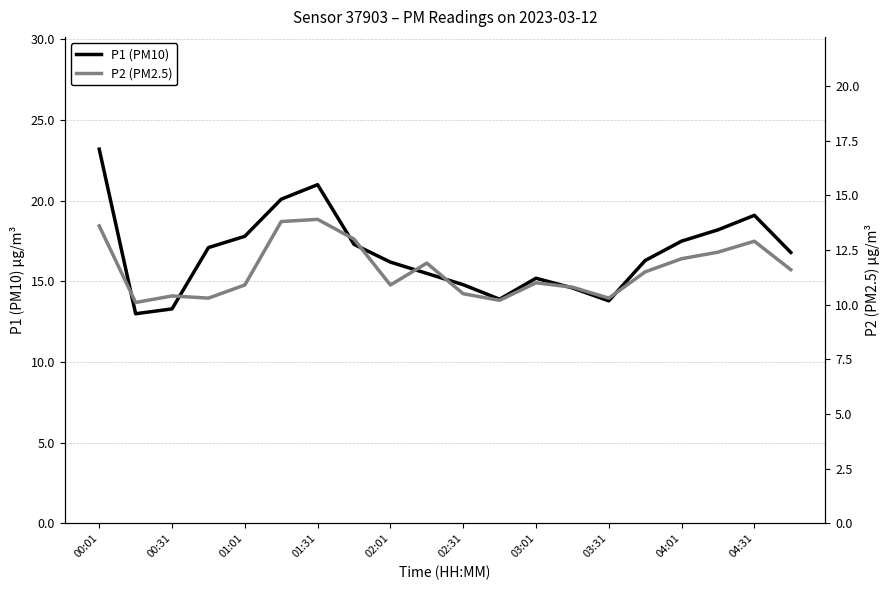

How many data points in P2 (PM2.5) are less than 11?

9